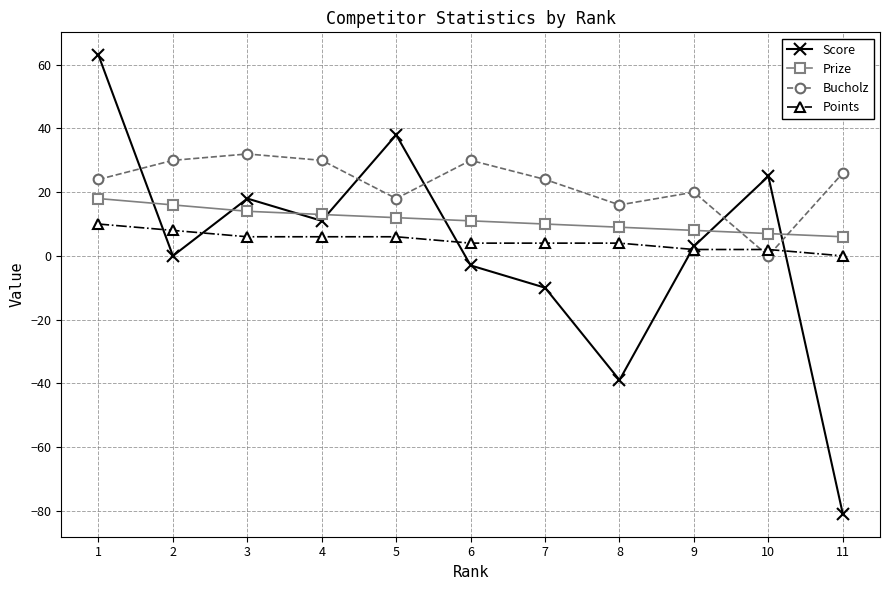

What is the sum of the Score values at 2 and 10?

25